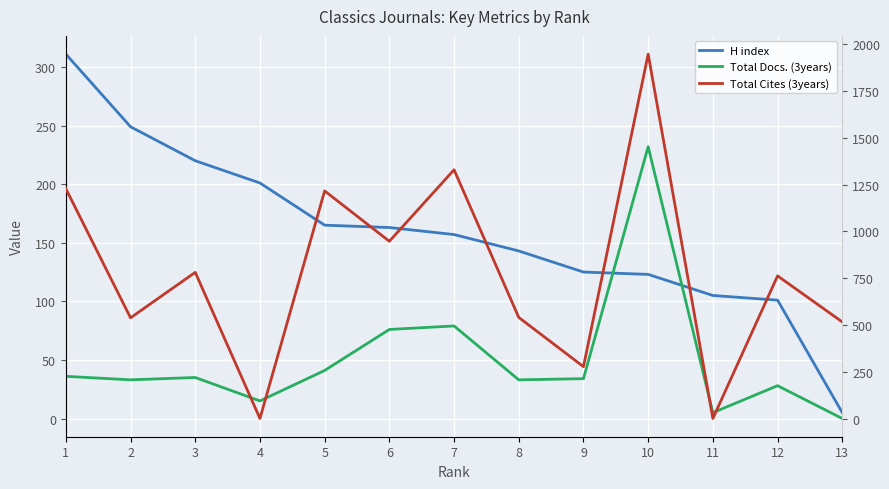

What is the difference between the highest and lowest values at 1?

1192